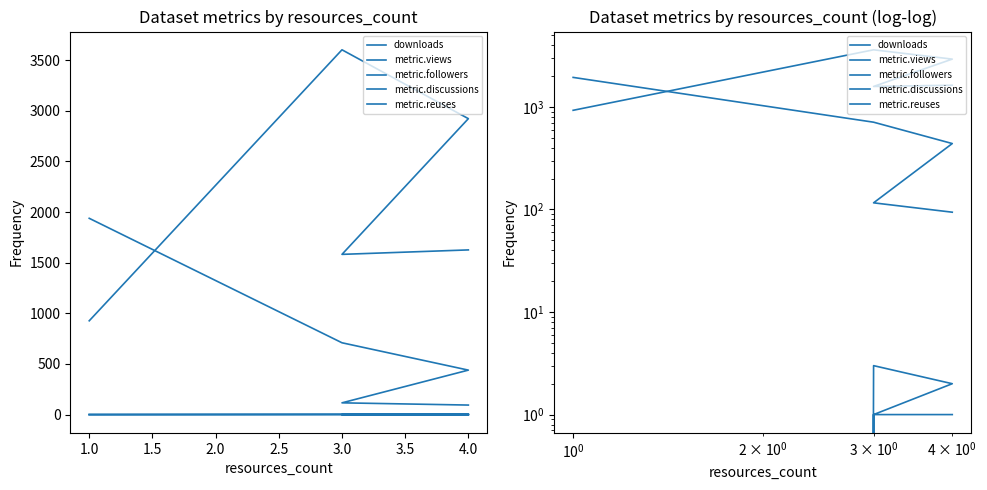

Between 2.5 and 2.0, which is larger?

2.0